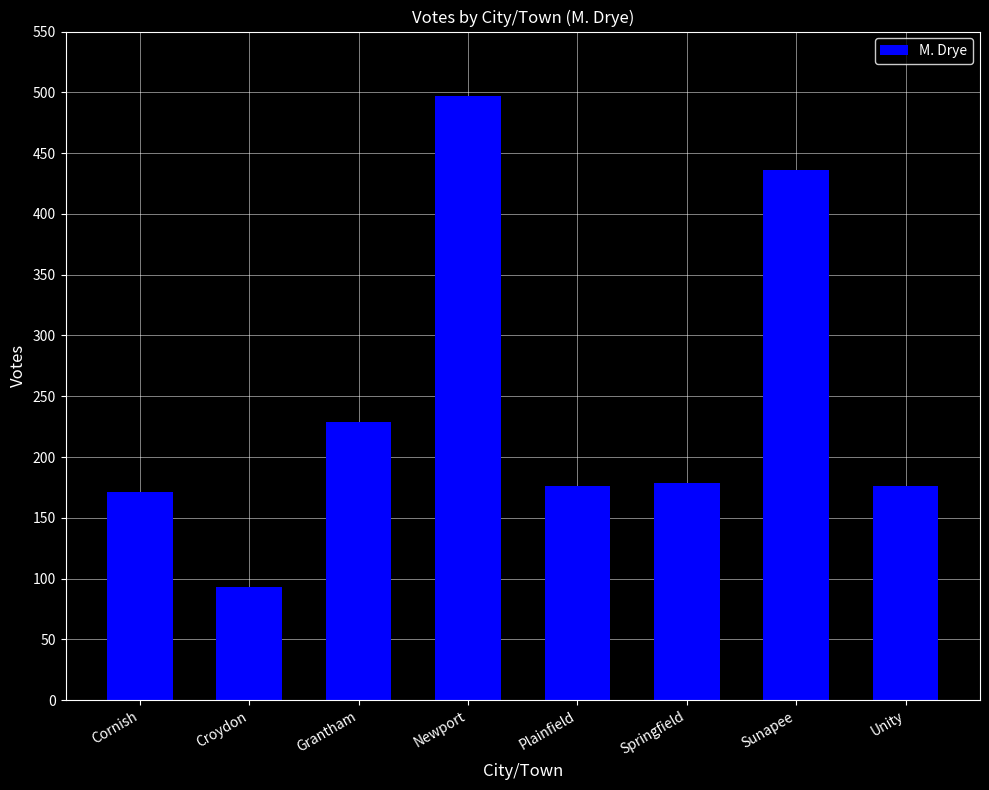

What is the label of the 5th bar from the right?

Newport